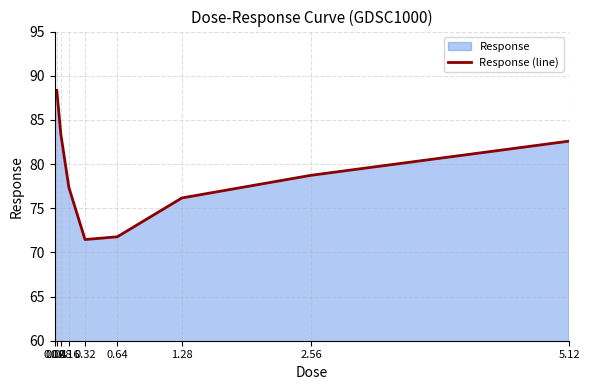

The value at 5.12 is 17.4. True or false?

False